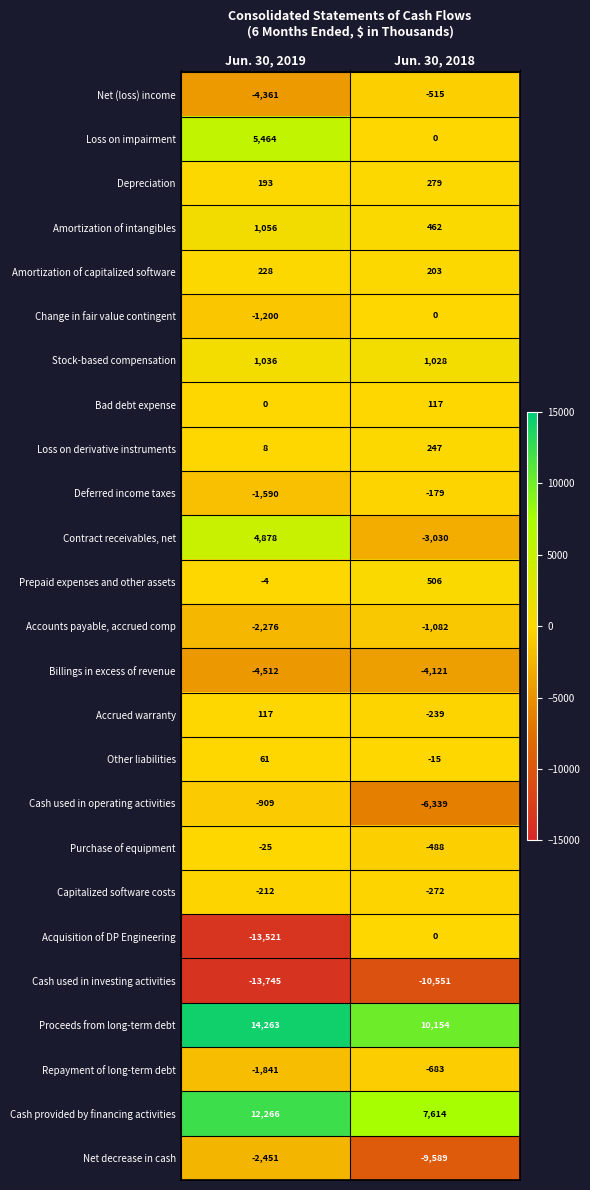

What is the total value across all series at Jun. 30, 2019?

-7077